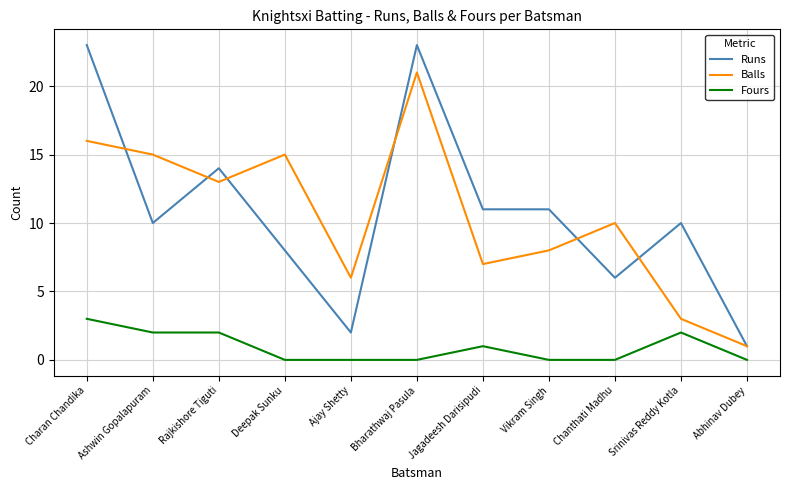

Rank the series by their maximum value, from highest to lowest.

Runs, Balls, Fours